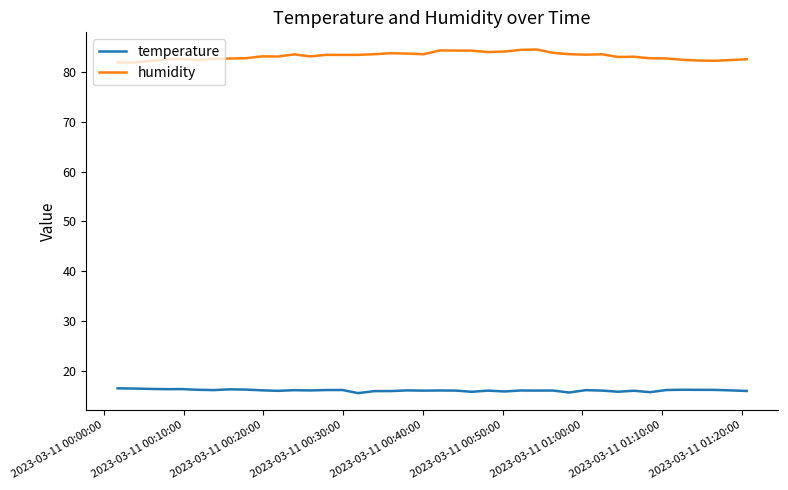

What is the highest value of the humidity series?

84.5